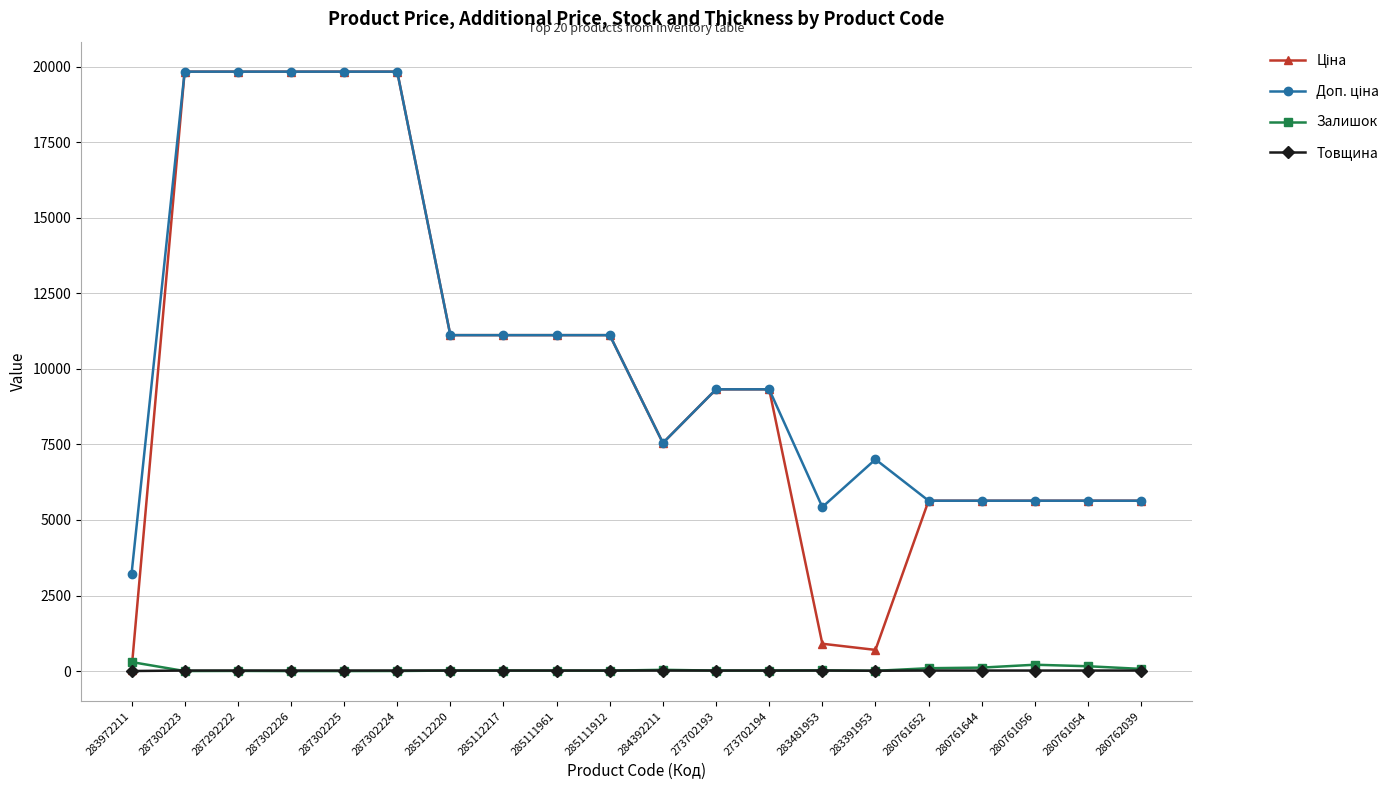

What is the value of the Товщина point at the 16th from the left?

18.0